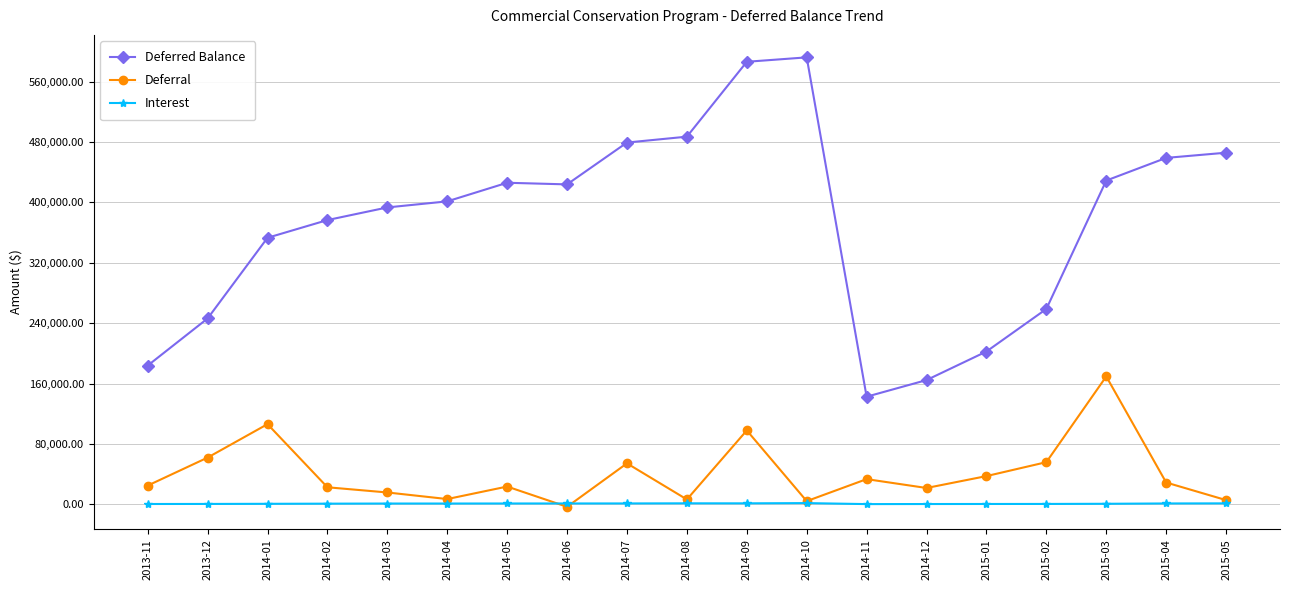

List the series in order of their peak value, highest first.

Deferred Balance, Deferral, Interest